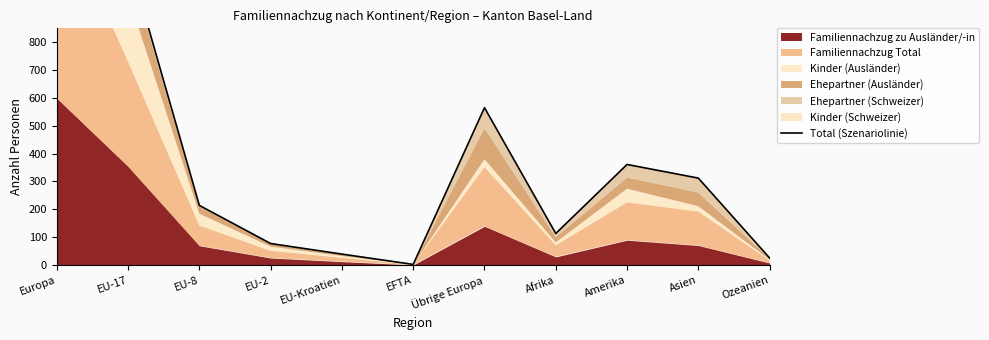

At which category does the data reach its first local valley?

EFTA